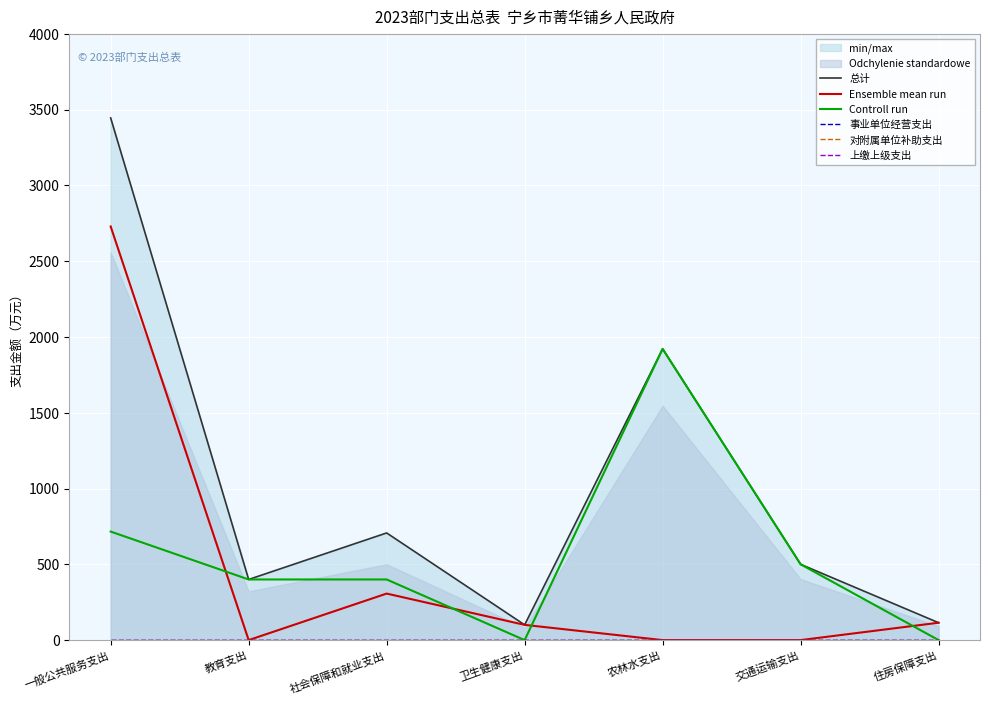

Reading left to right, extract all data points from this chart.

总计: 一般公共服务支出=3444.4	教育支出=400.0	社会保障和就业支出=707.0	卫生健康支出=100.5	农林水支出=1921.0	交通运输支出=500.0	住房保障支出=114.7
Ensemble mean run: 一般公共服务支出=2728.4	教育支出=0.0	社会保障和就业支出=307.0	卫生健康支出=100.5	农林水支出=0.0	交通运输支出=0.0	住房保障支出=114.7
Controll run: 一般公共服务支出=716.0	教育支出=400.0	社会保障和就业支出=400.0	卫生健康支出=0.0	农林水支出=1921.0	交通运输支出=500.0	住房保障支出=0.0
事业单位经营支出: 一般公共服务支出=0.0	教育支出=0.0	社会保障和就业支出=0.0	卫生健康支出=0.0	农林水支出=0.0	交通运输支出=0.0	住房保障支出=0.0
对附属单位补助支出: 一般公共服务支出=0.0	教育支出=0.0	社会保障和就业支出=0.0	卫生健康支出=0.0	农林水支出=0.0	交通运输支出=0.0	住房保障支出=0.0
上缴上级支出: 一般公共服务支出=0.0	教育支出=0.0	社会保障和就业支出=0.0	卫生健康支出=0.0	农林水支出=0.0	交通运输支出=0.0	住房保障支出=0.0